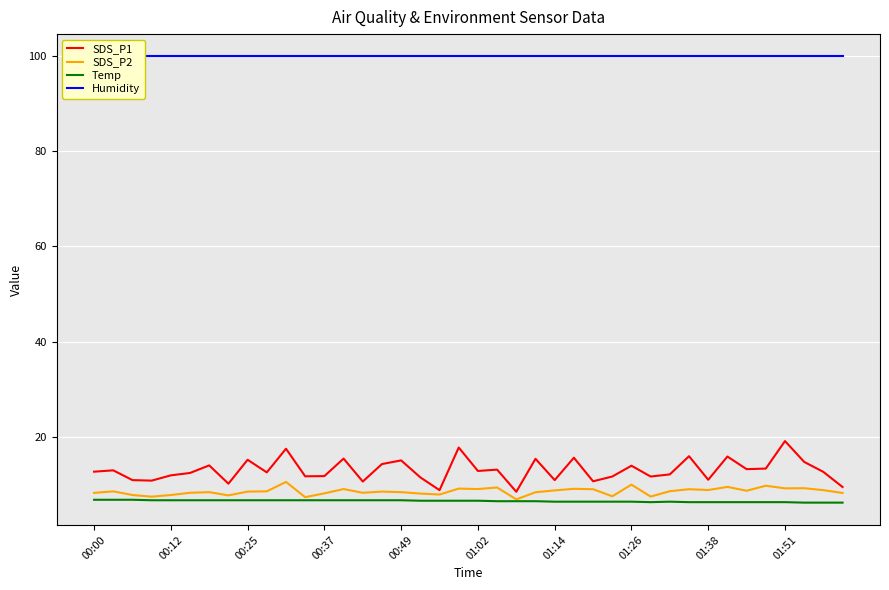

Which has a higher value, 21 or 38?

21